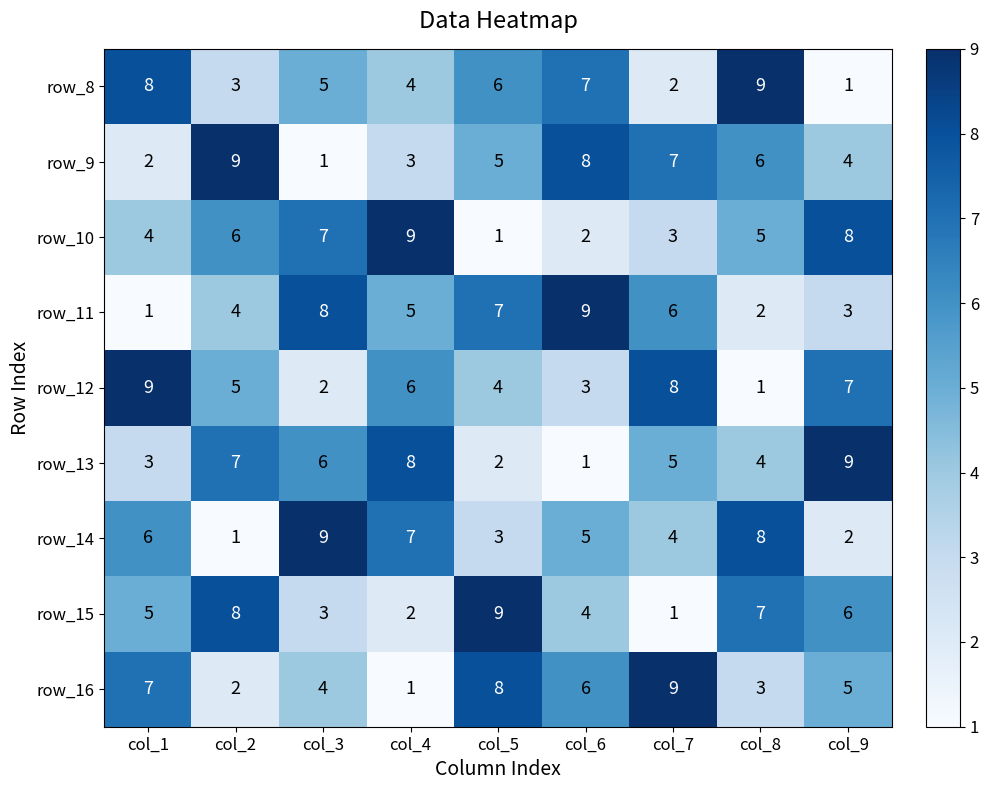

At how many categories does at least one series exceed 1?

9